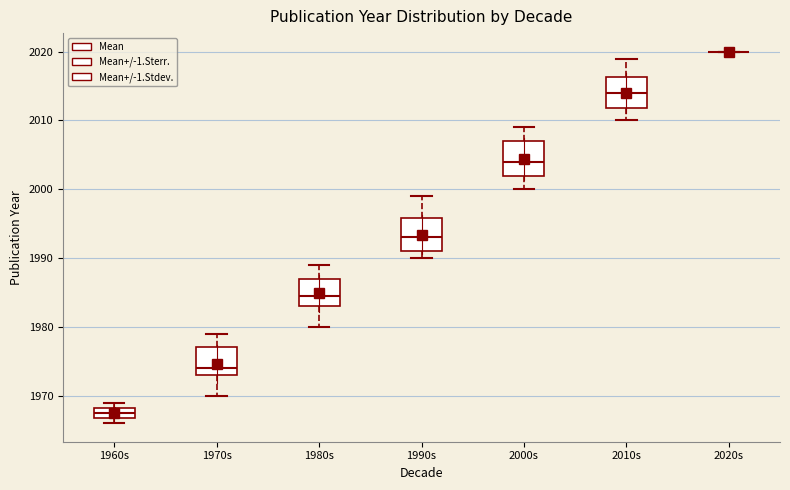

Where is the lower edge of the box for 1960s on the y-axis? The values are not printed on the chart, so give them approximately, as read against the axis.

1967